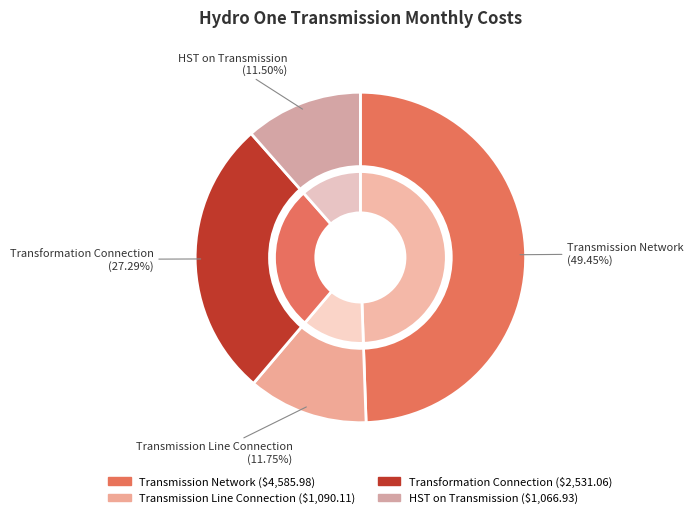

To the nearest percent, what portion does HST on Transmission represent?

12%